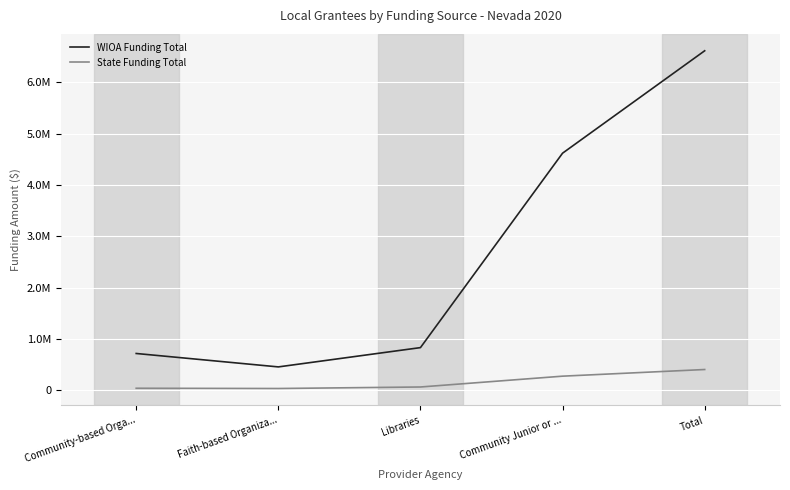

Which label corresponds to the largest value in the chart?

Total